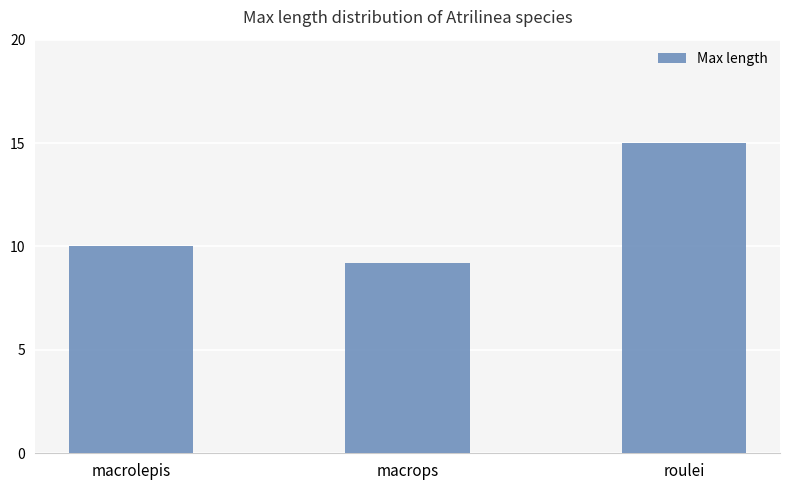

Are the bars grouped side by side (vs. stacked)?

No